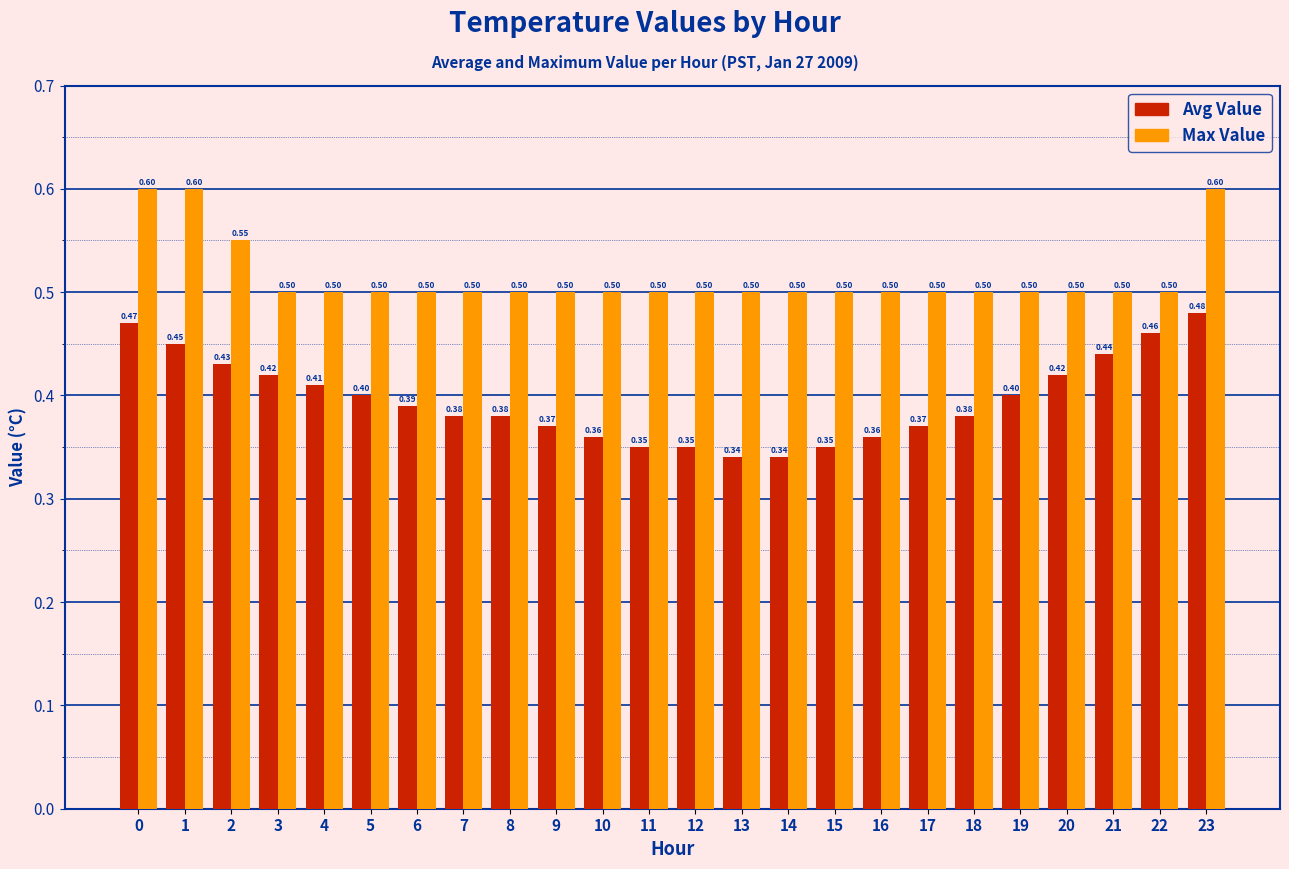

What is the value of the Avg Value bar at the 3rd from the left?

0.4